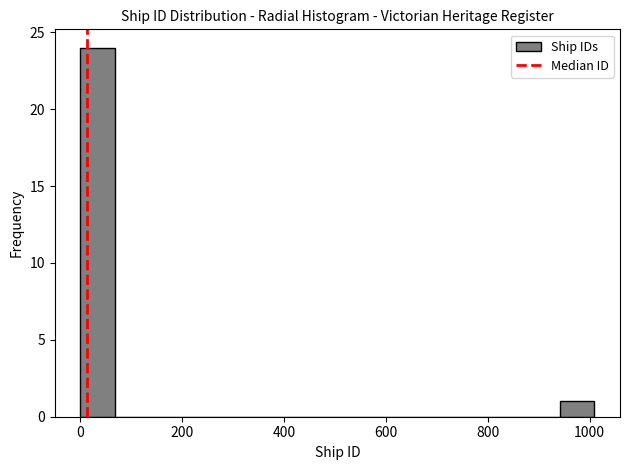

Around what value on the x-axis is the tallest bar? Give the approximate position of its centre, as read against the axis.

40